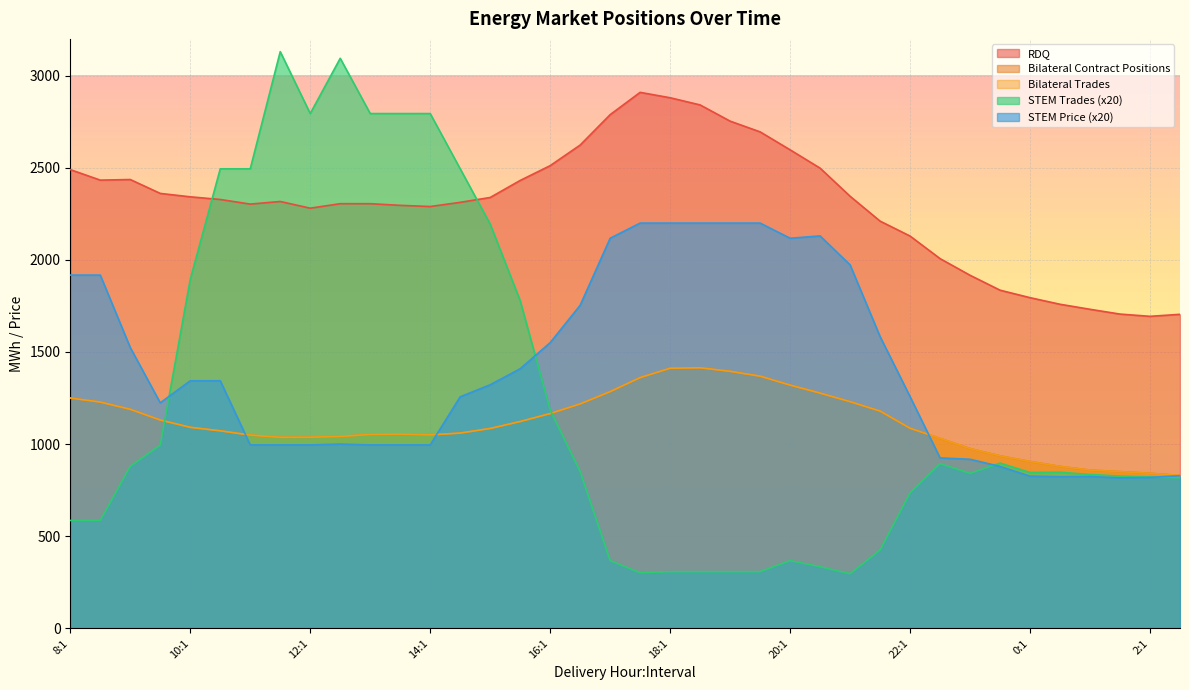

The value of Bilateral Contract Positions at 8:2 is 672.1. True or false?

False